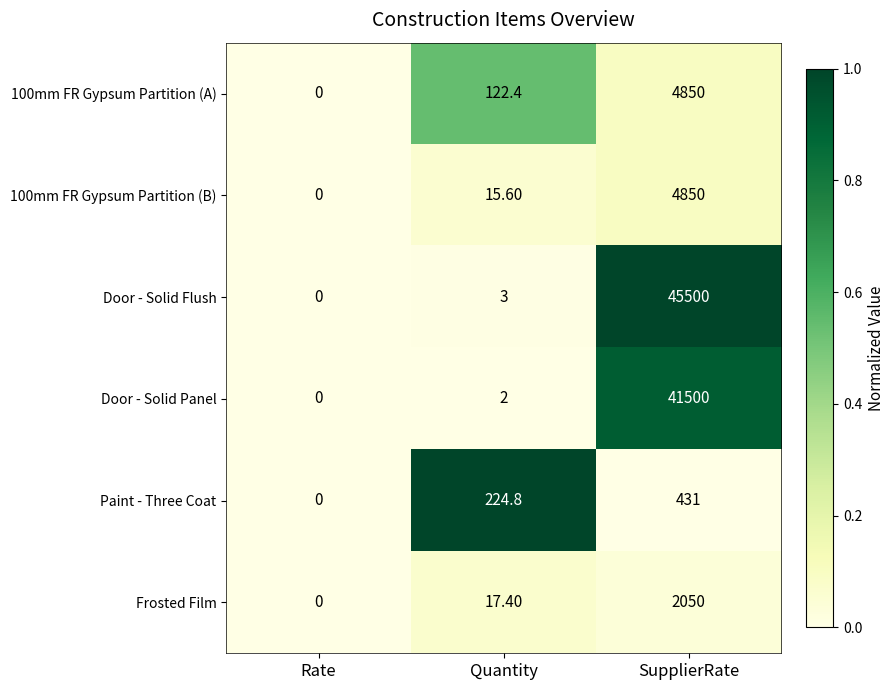

How many series are shown in this chart?

6